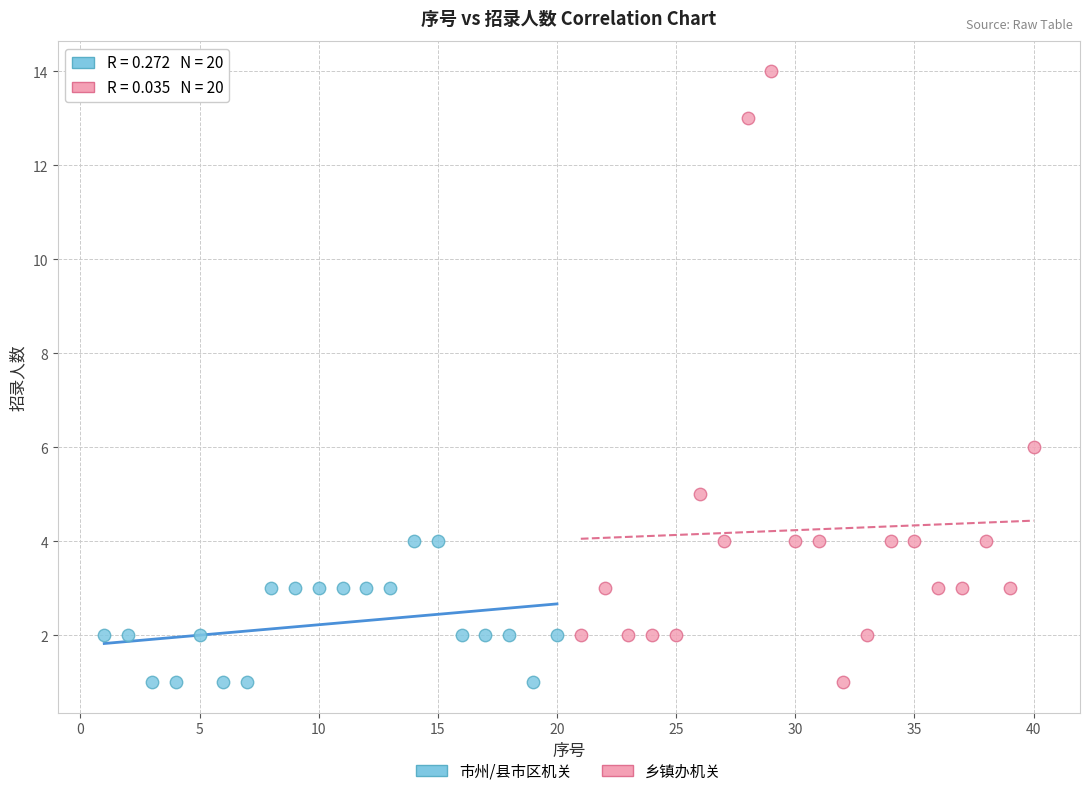

Which series has the largest Y range (max minus min)?

乡镇办机关